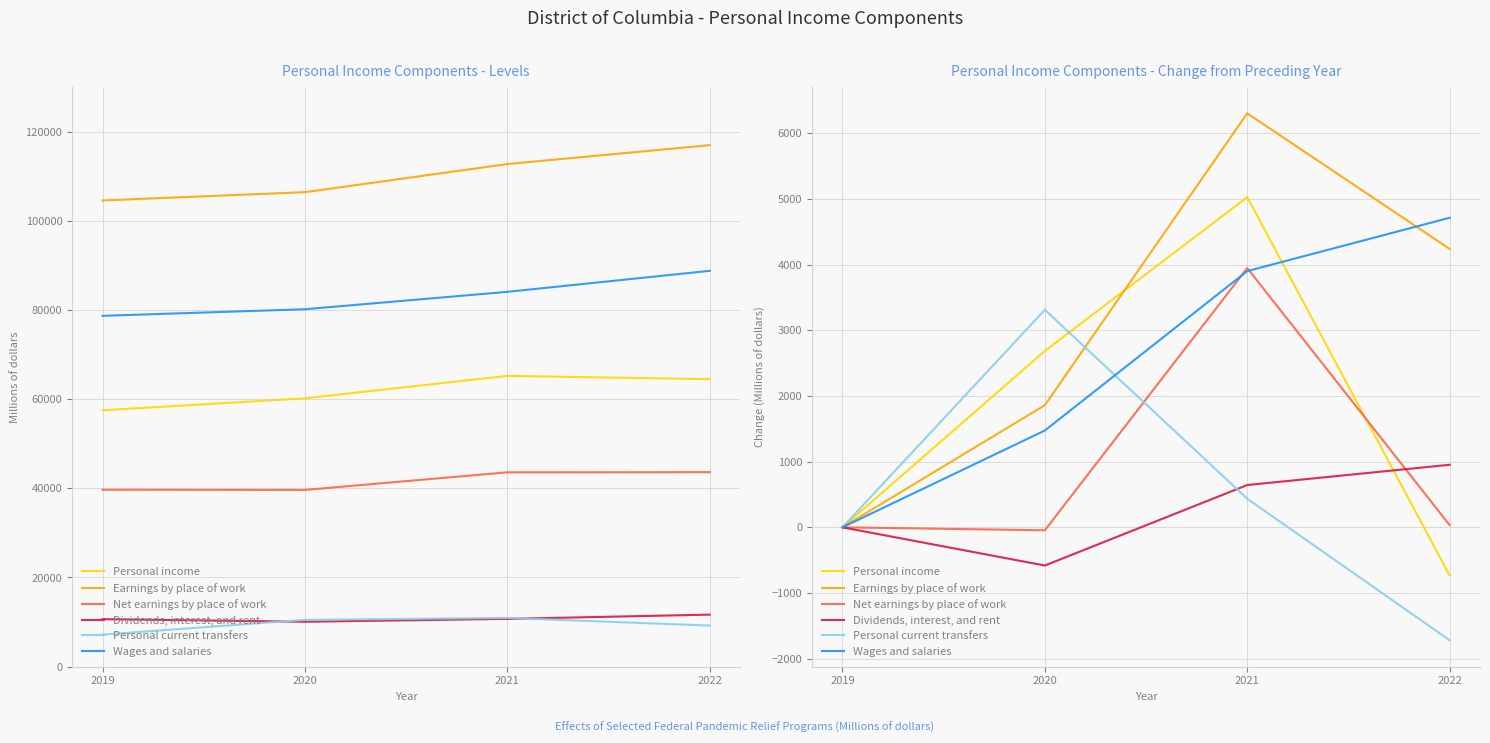

What is the smallest value displayed?

-1719.7